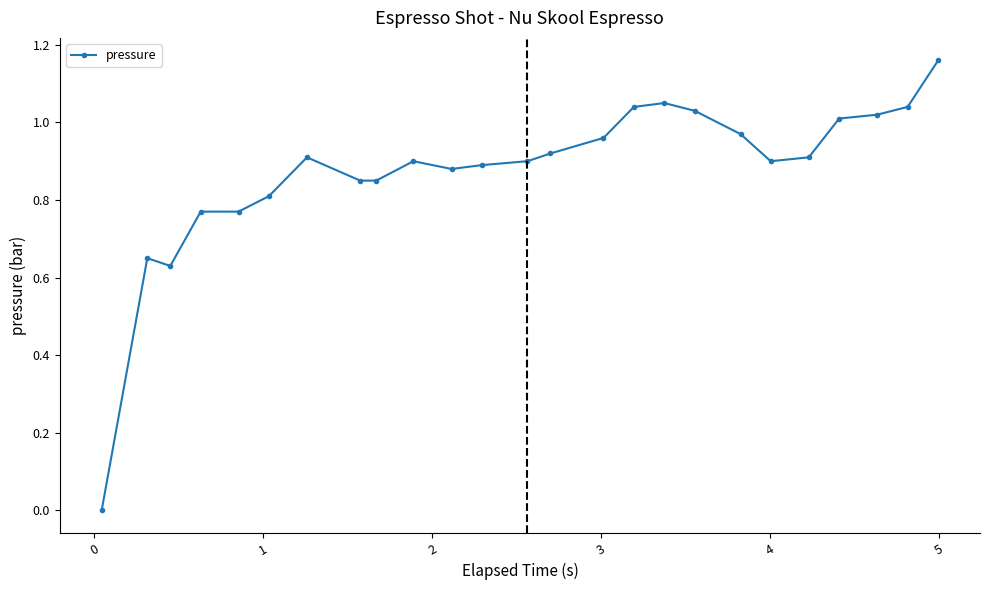

True or false: the data has more than 0 interior local peaks.

True